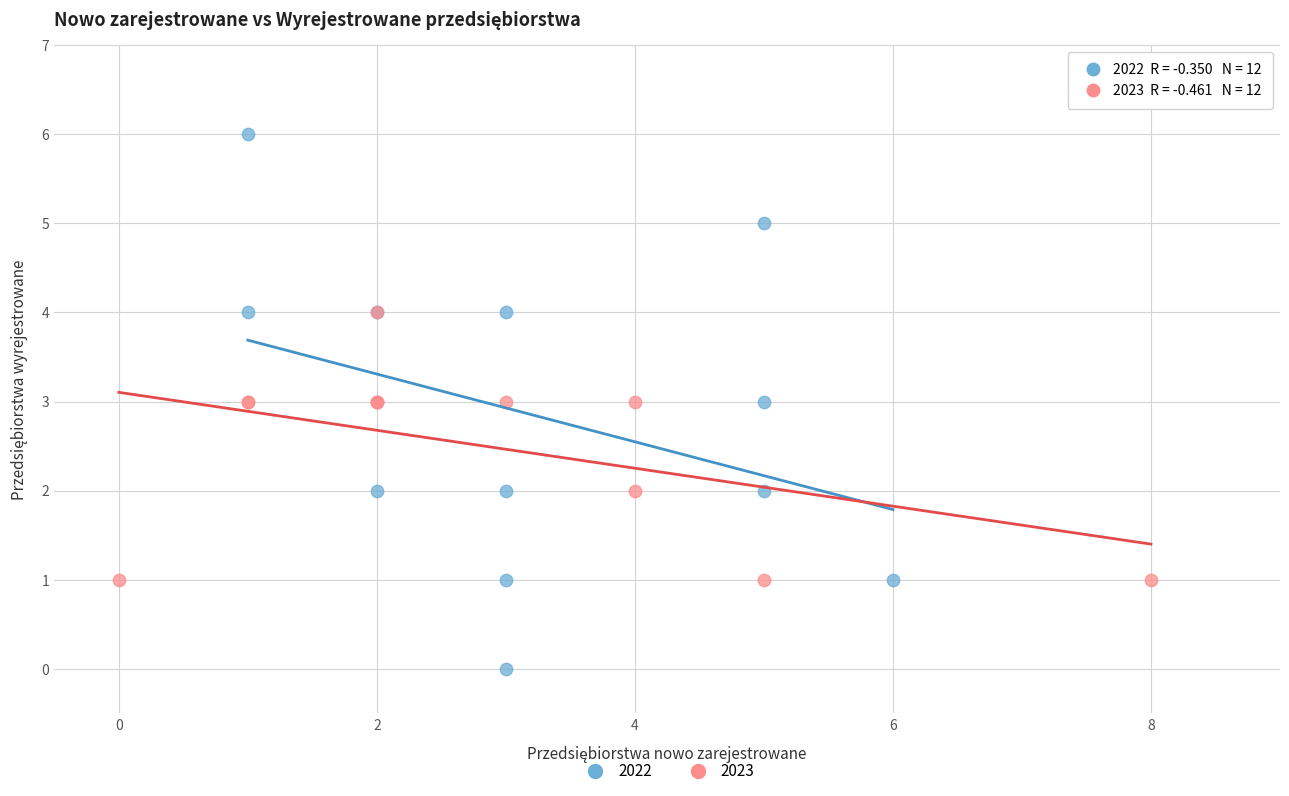

What are all the series names shown in the legend?

2022, 2023